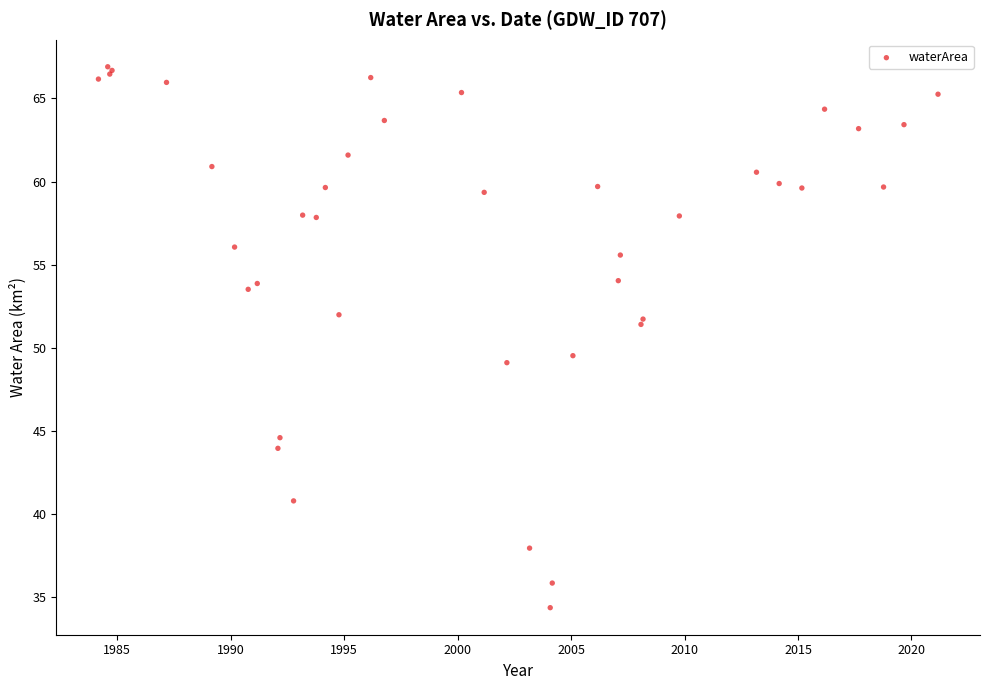

What Y value in the scatter plot is closest to 50?

49.5